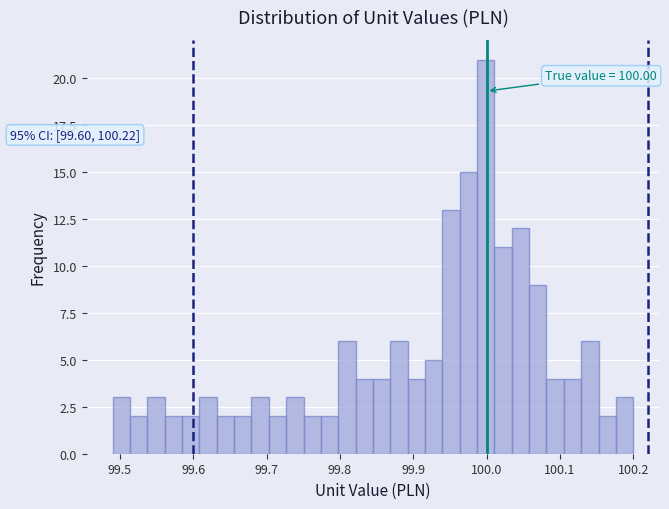

Around what value on the x-axis is the tallest bar? Give the approximate position of its centre, as read against the axis.

100.00